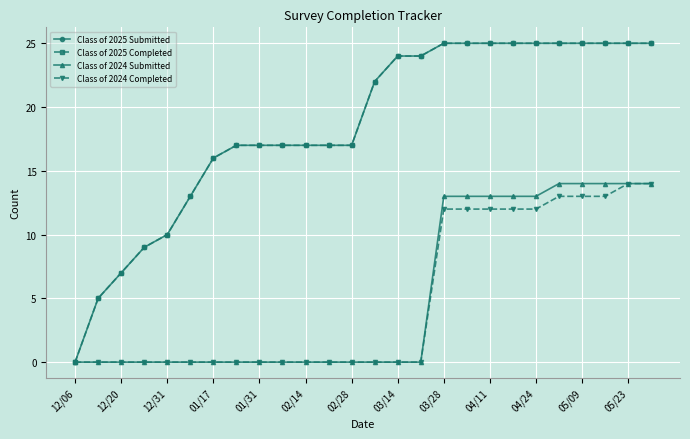

Does the chart have visible grid lines?

Yes